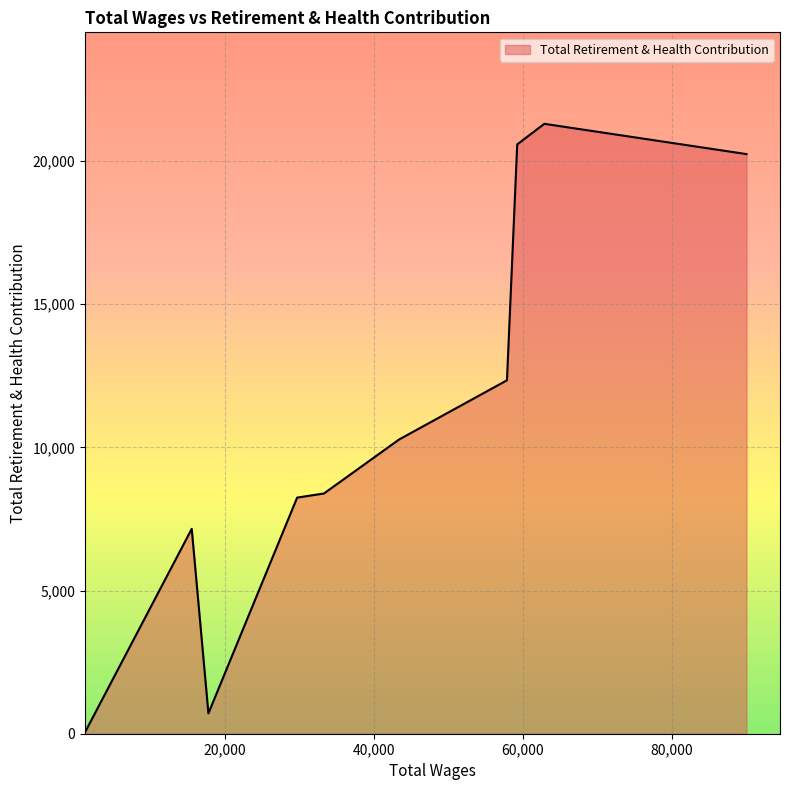

How many lines are shown in the chart?

1